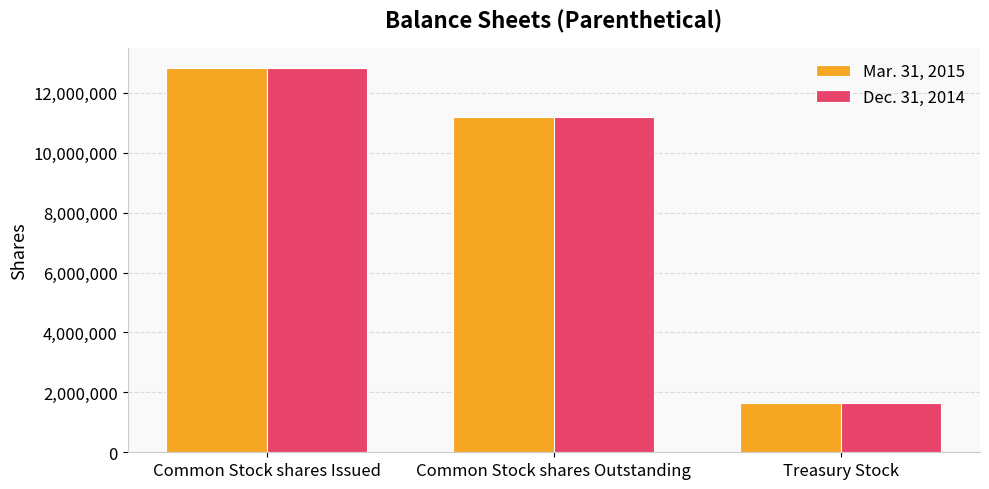

How many categories are shown in the chart?

3